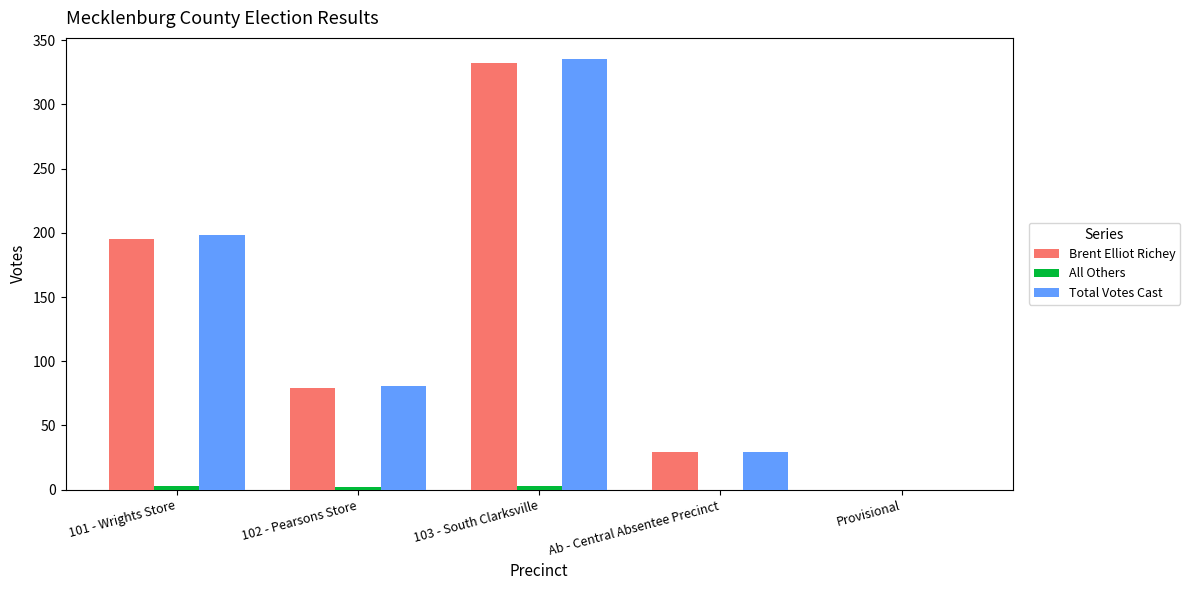

How many groups of bars are there?

5